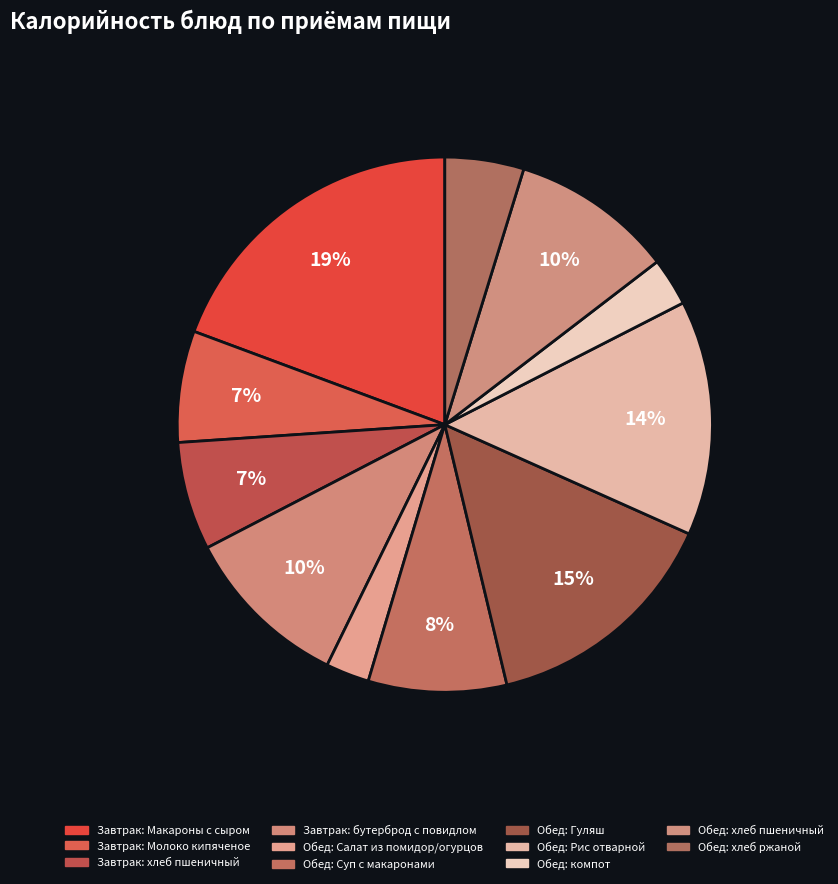

Count the number of slices in the pie.

11